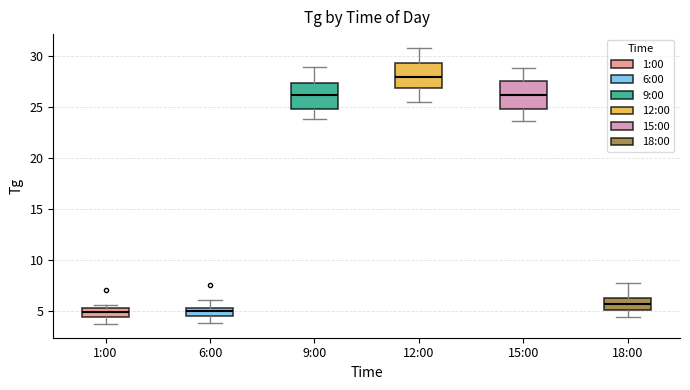

Where does the median line of the box for 15:00 sit on the y-axis? The values are not printed on the chart, so give them approximately, as read against the axis.

26.0